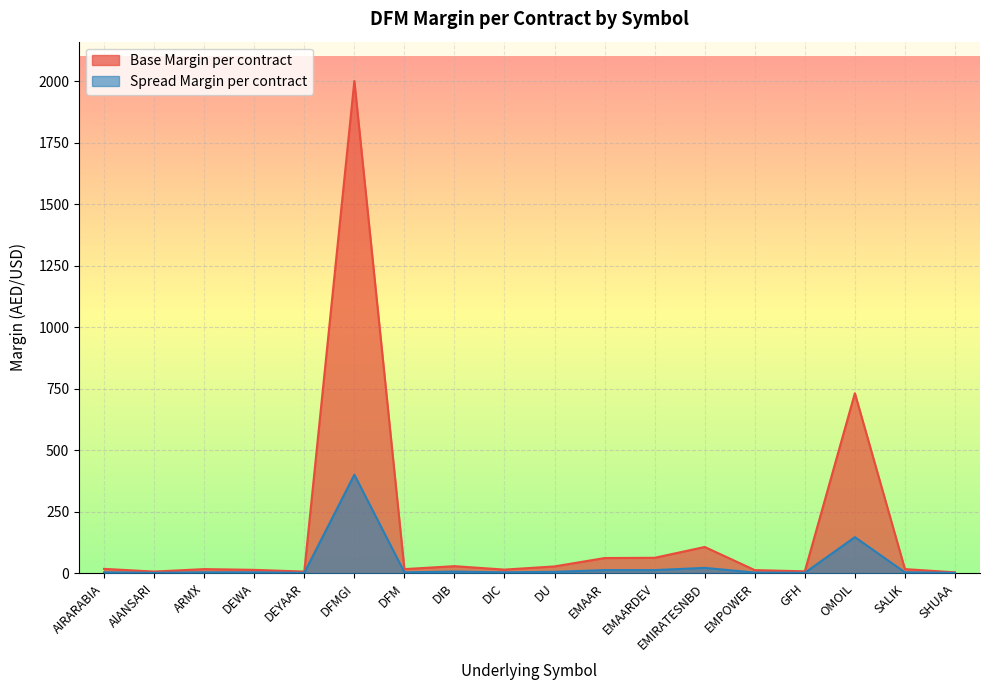

What is the sum of all Base Margin per contract values?

3141